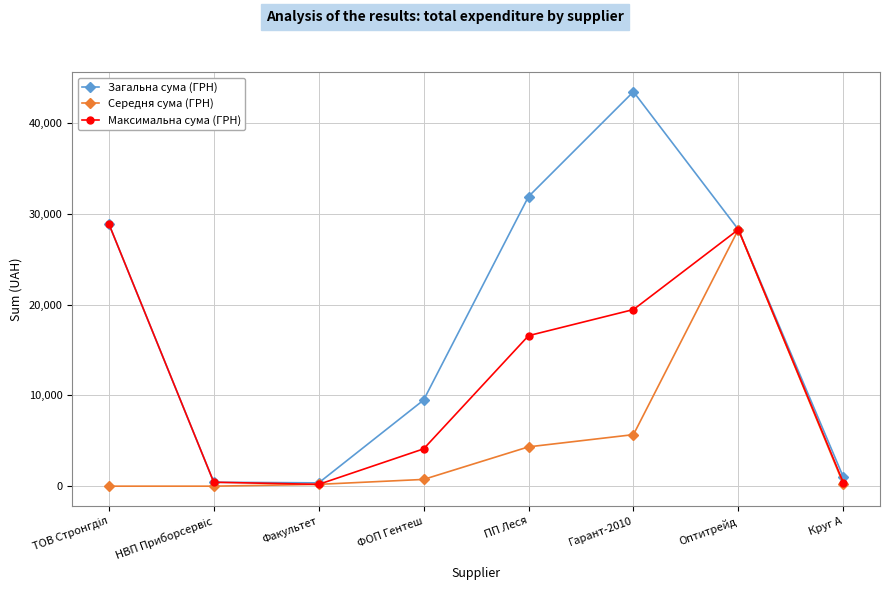

At which label is Середня сума (ГРН) closest to 14139?

Гарант-2010